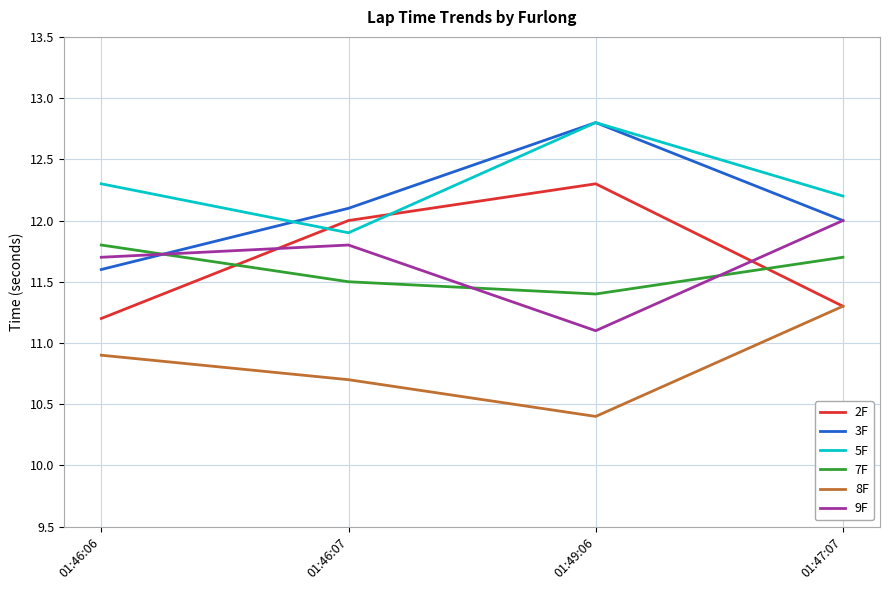

Which category has the lowest value across all series?

01:49:06